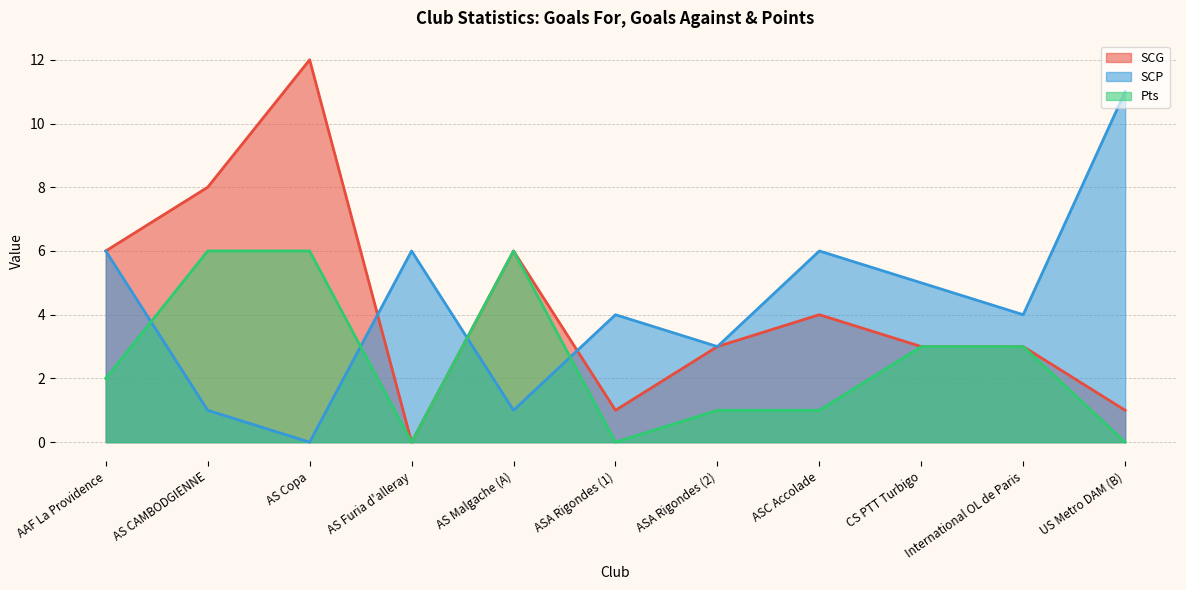

What is the difference between the highest and lowest values at International OL de Paris?

1